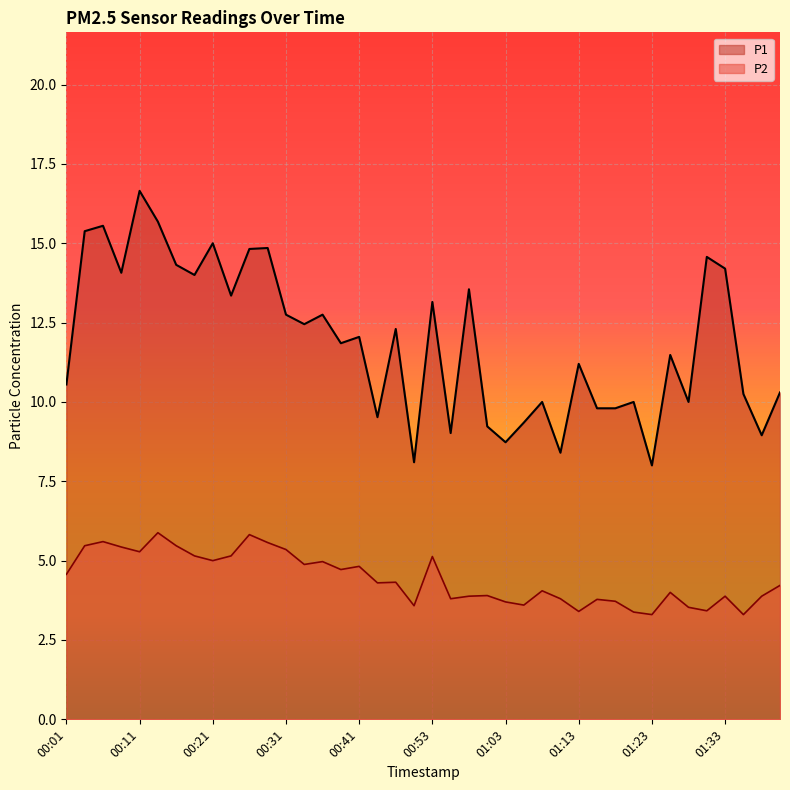

Which has a higher value, 00:18 or 00:58?

00:18